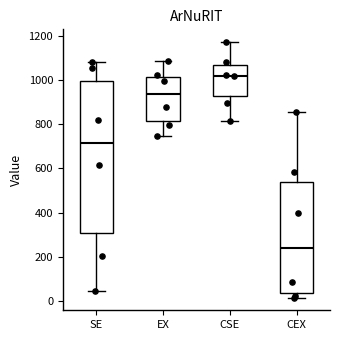

Reading left to right, read every box against the y-axis: the position of its median line, the range the box covers, and the ends of its whiskers. The values are not printed on the chart, so give them approximately, as read against the axis.

SE: median 720, box 300 to 1000, whiskers 40 to 1080
EX: median 940, box 820 to 1020, whiskers 740 to 1080
CSE: median 1020, box 920 to 1060, whiskers 820 to 1180
CEX: median 240, box 40 to 540, whiskers 20 to 860